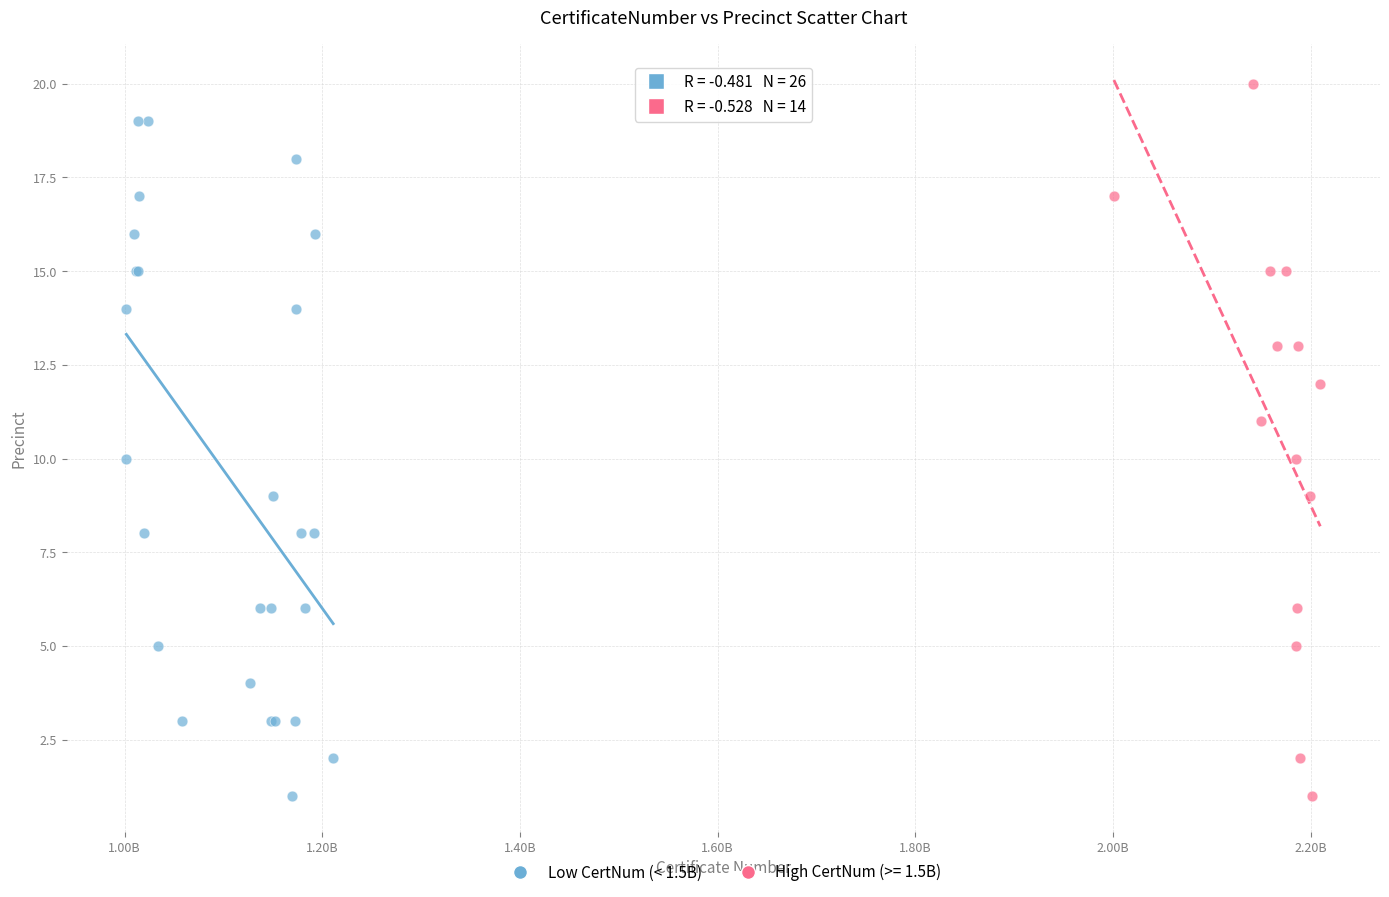

Which series contains the highest Y value?

High CertNum (>= 1.5B)